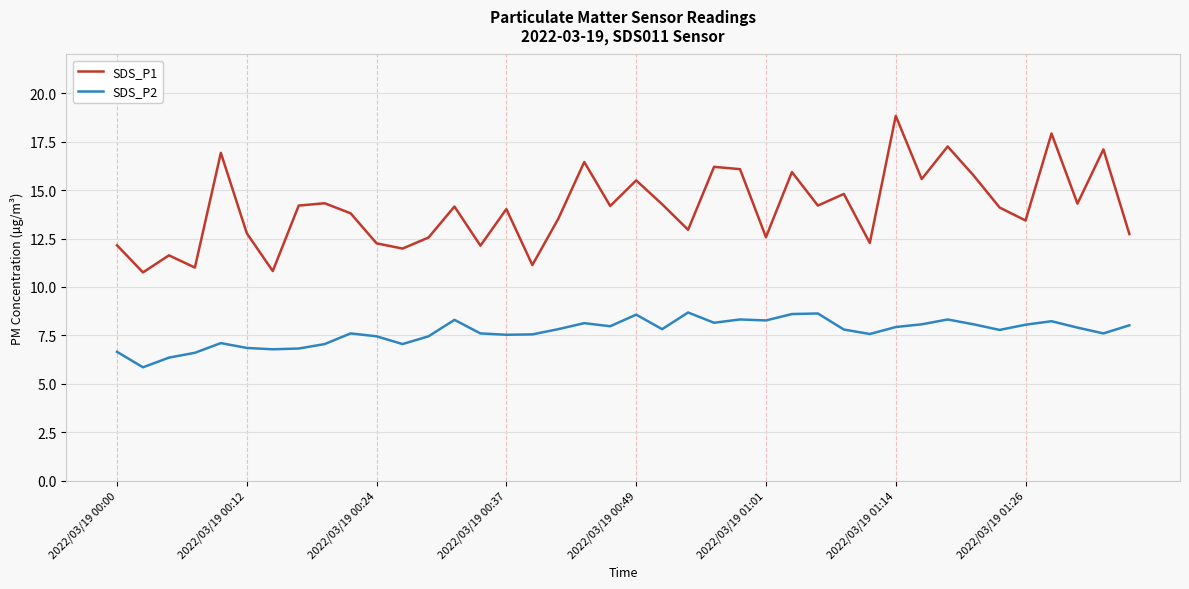

Rank the series by their maximum value, from lowest to highest.

SDS_P2, SDS_P1